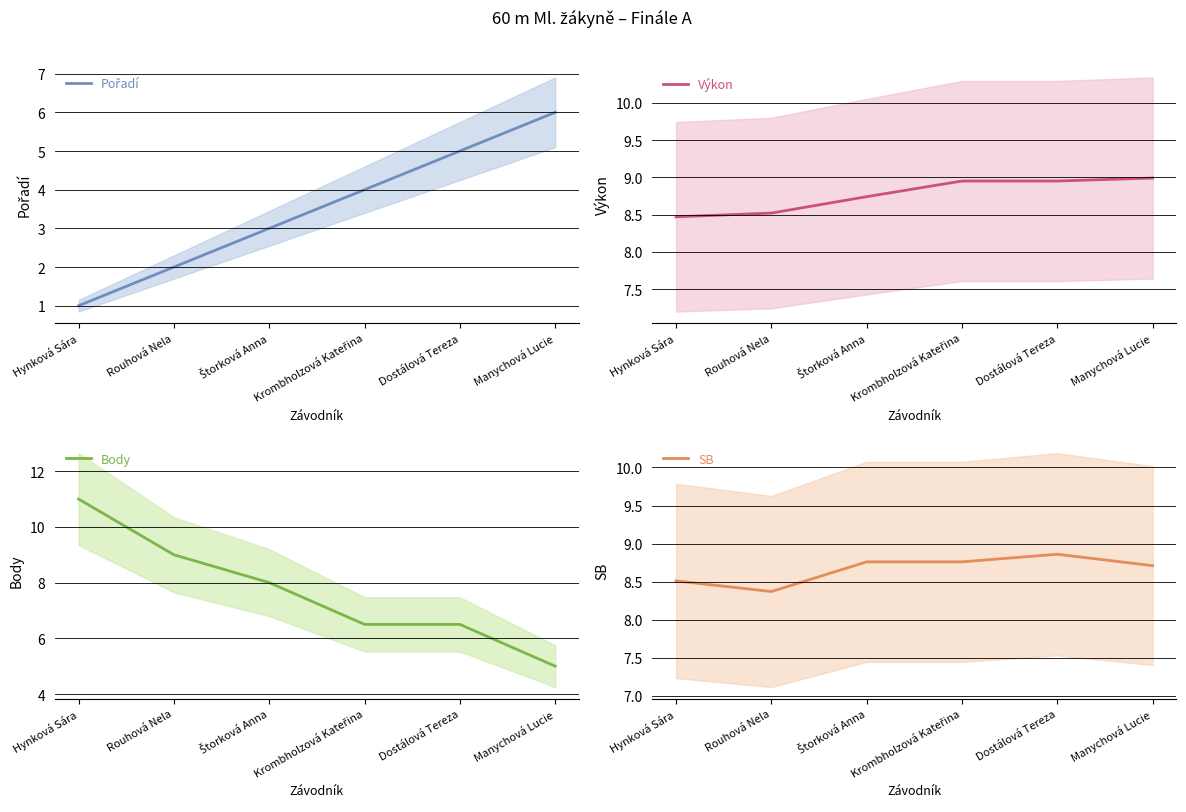

What is the total value across all series at Dostálová Tereza?

29.3